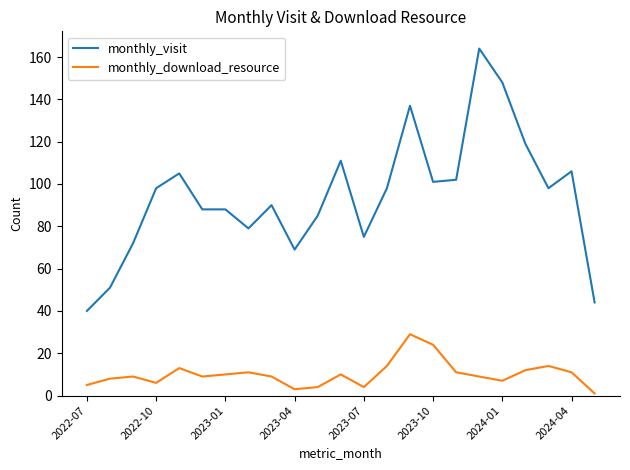

List the series in order of their peak value, lowest first.

monthly_download_resource, monthly_visit